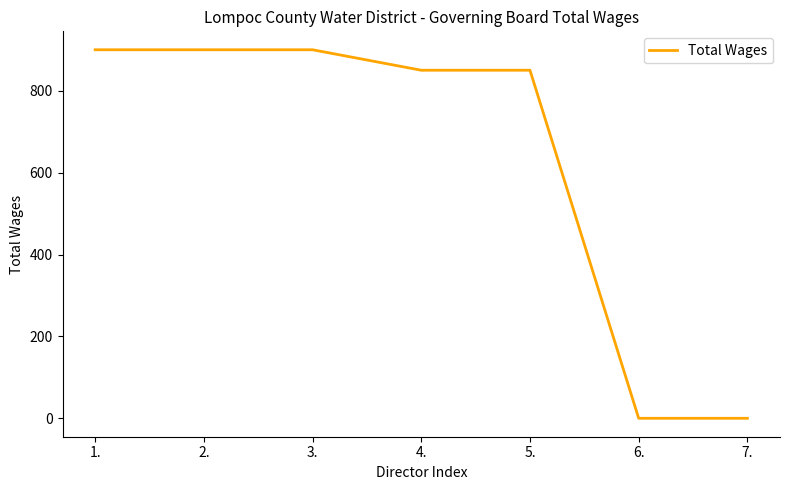

What is the difference between the values at 4. and 6.?

850